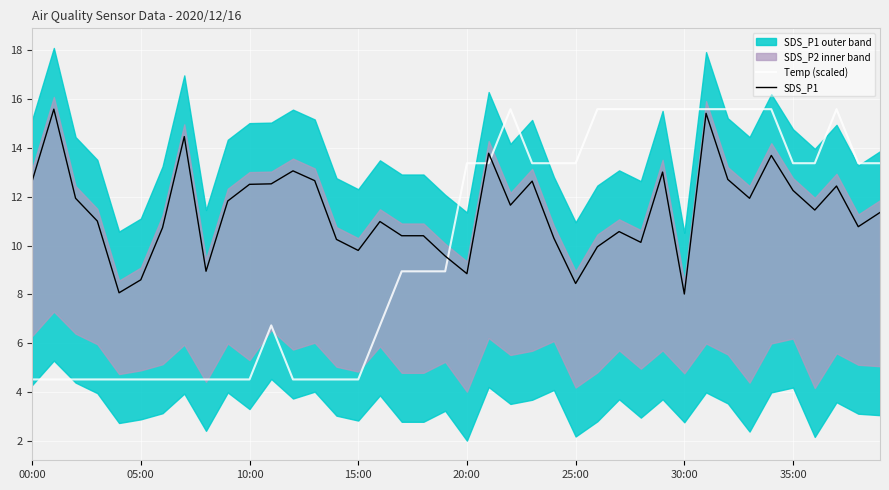

Is it true that SDS_P1 equals 20.8 at 35:00?

False